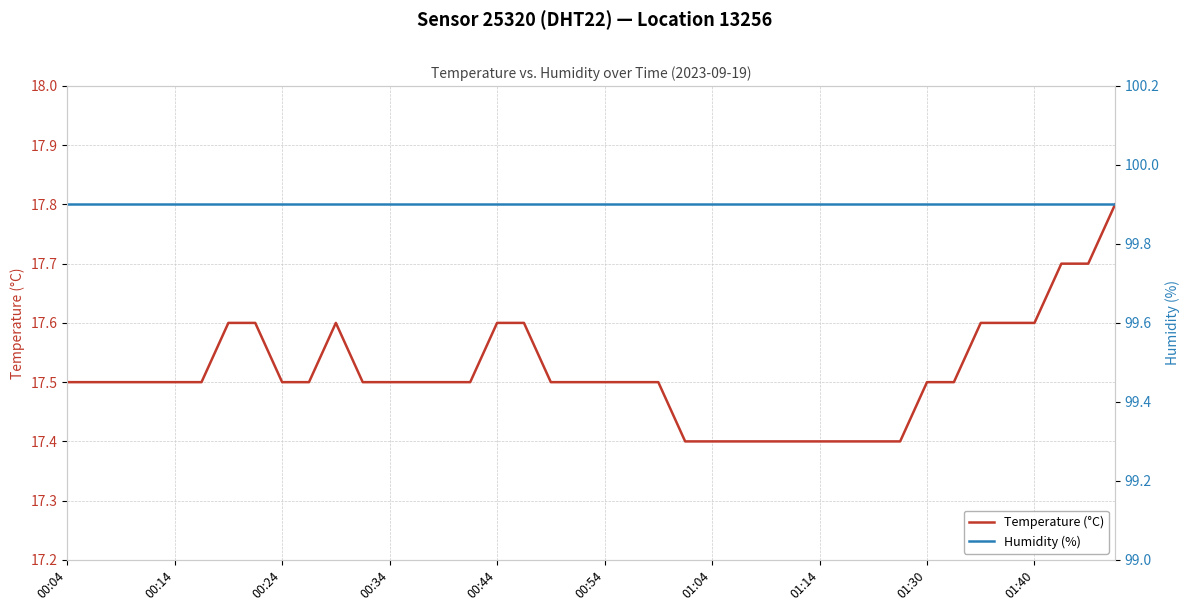

True or false: Temperature (°C) has a value of 17.5 at 01:30.

True